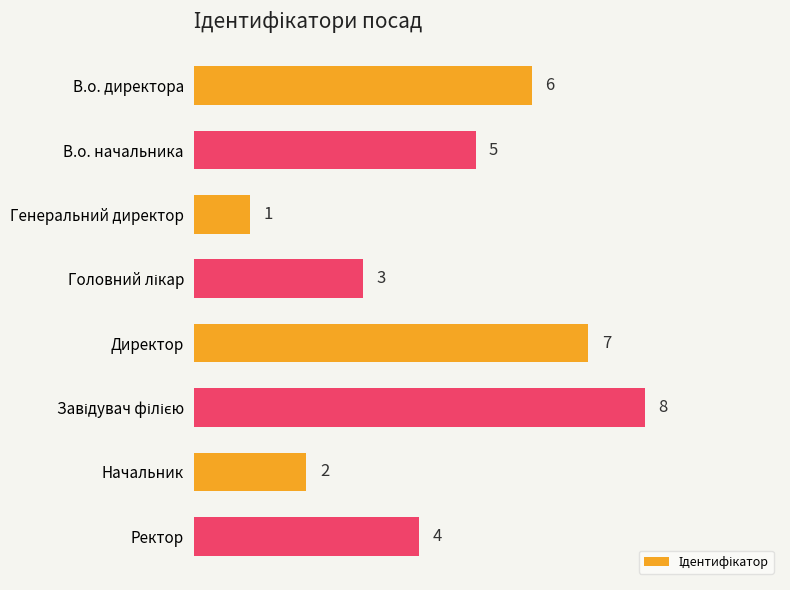

Reading top to bottom, transcribe all the data shown in this chart.

6	5	1	3	7	8	2	4